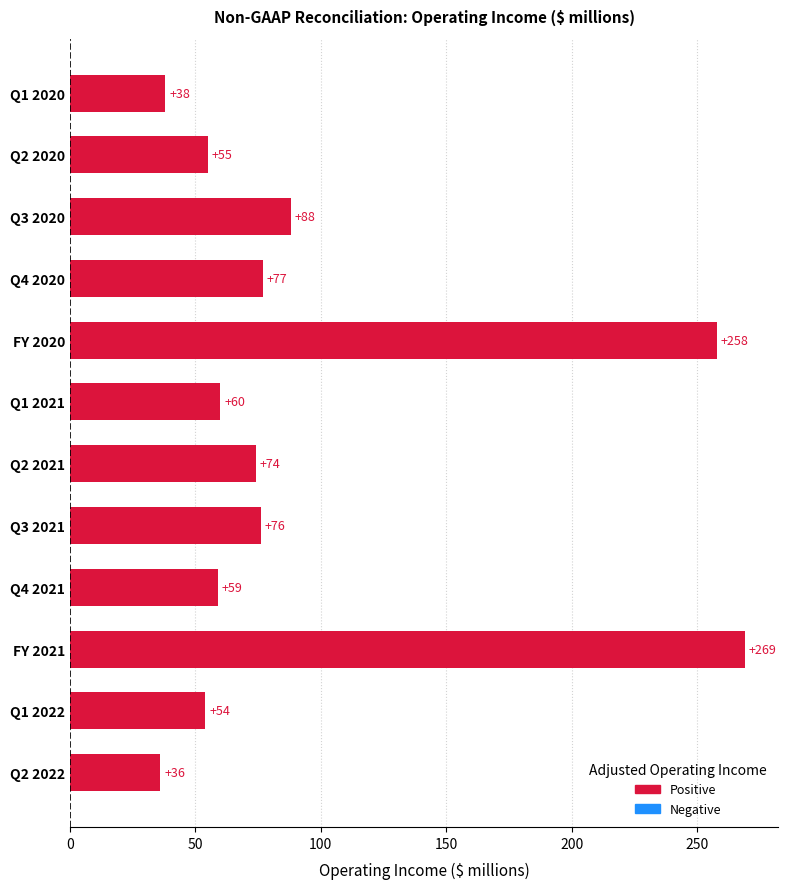

Does the chart contain any negative values?

No